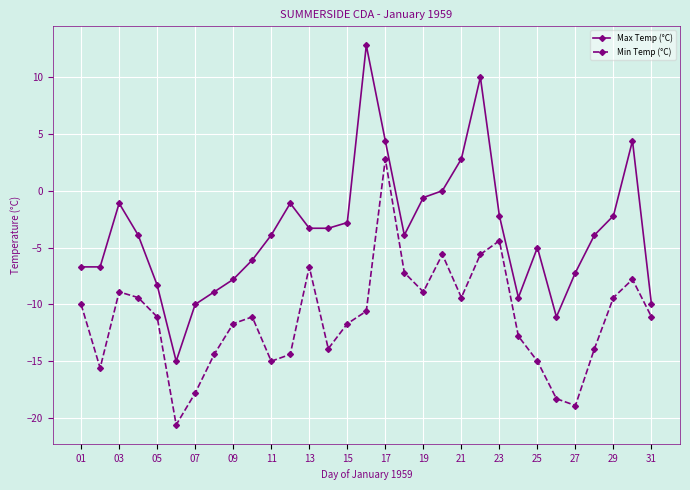

List the series in order of their overall mean, lowest first.

Min Temp (°C), Max Temp (°C)